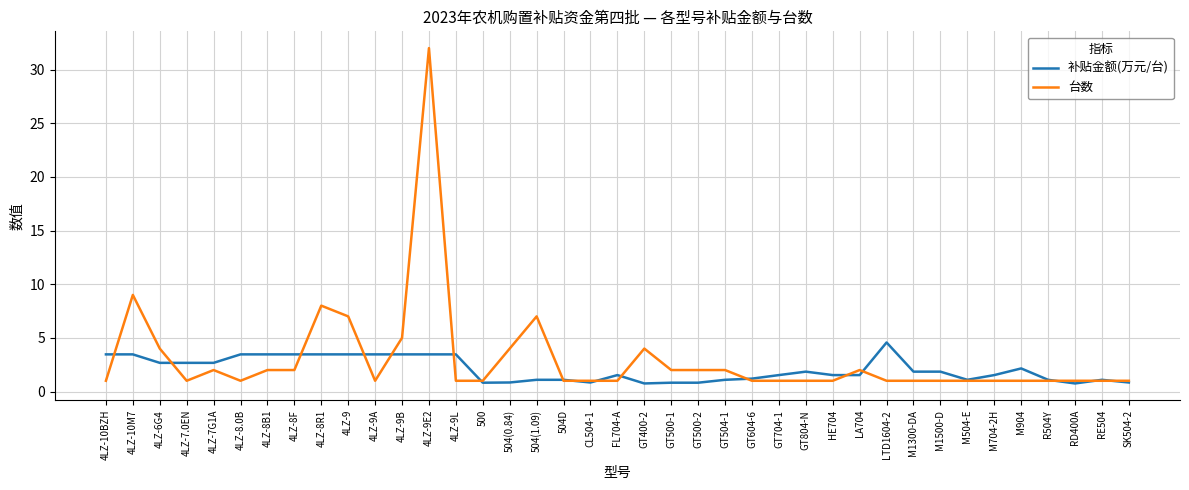

Which series has the widest spread of values?

台数